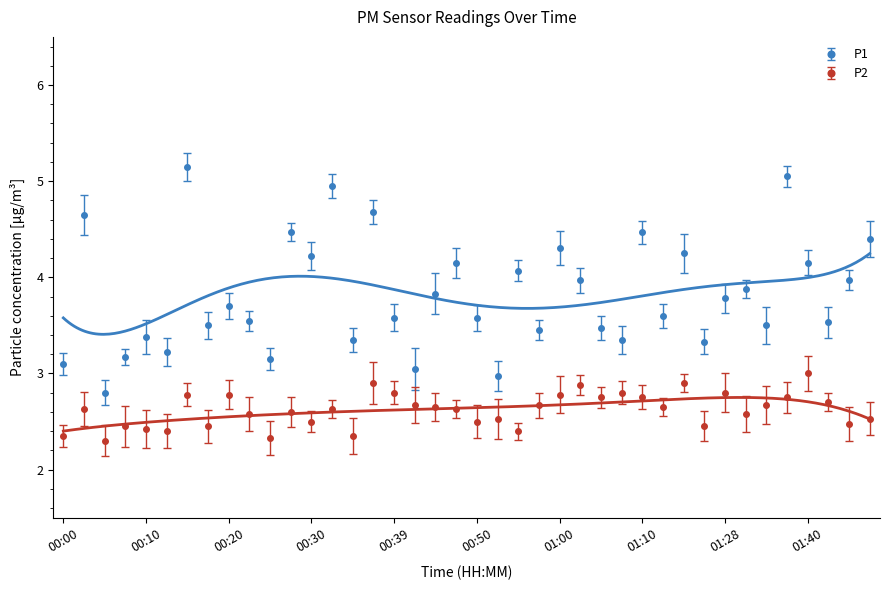

Which label corresponds to the smallest value in the chart?

00:05